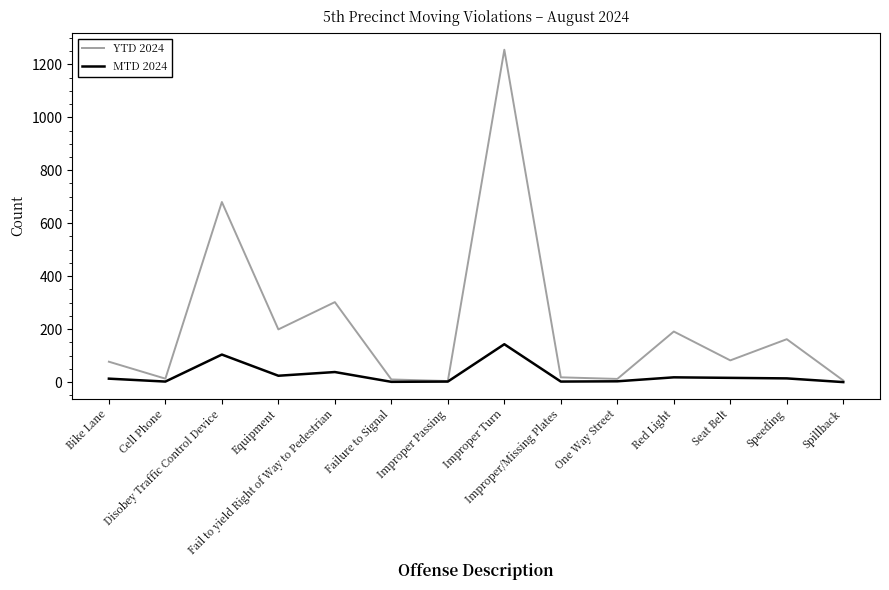

What is the maximum value shown in the chart?

1255